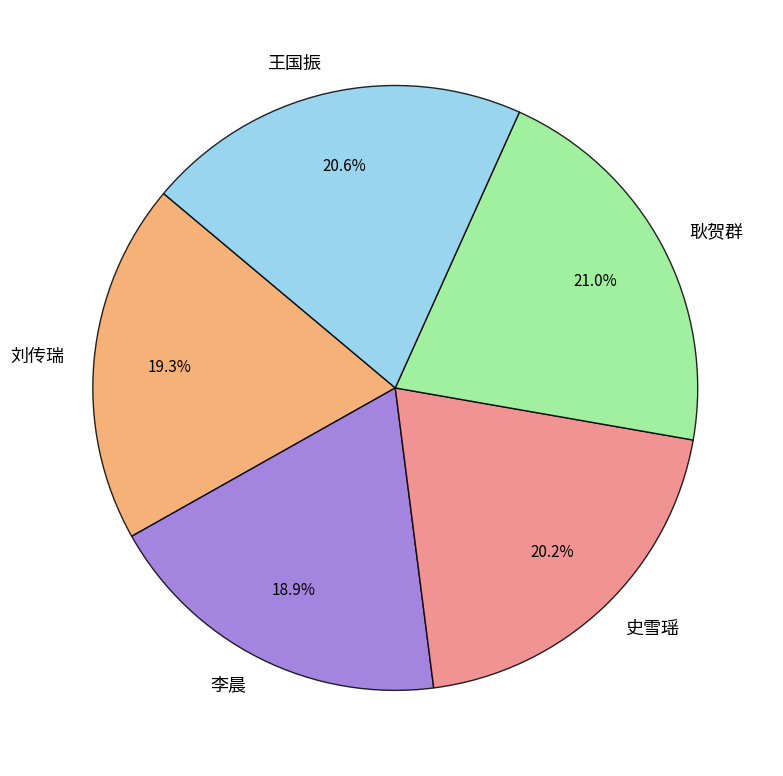

Does 王国振 represent more than half of the total?

No